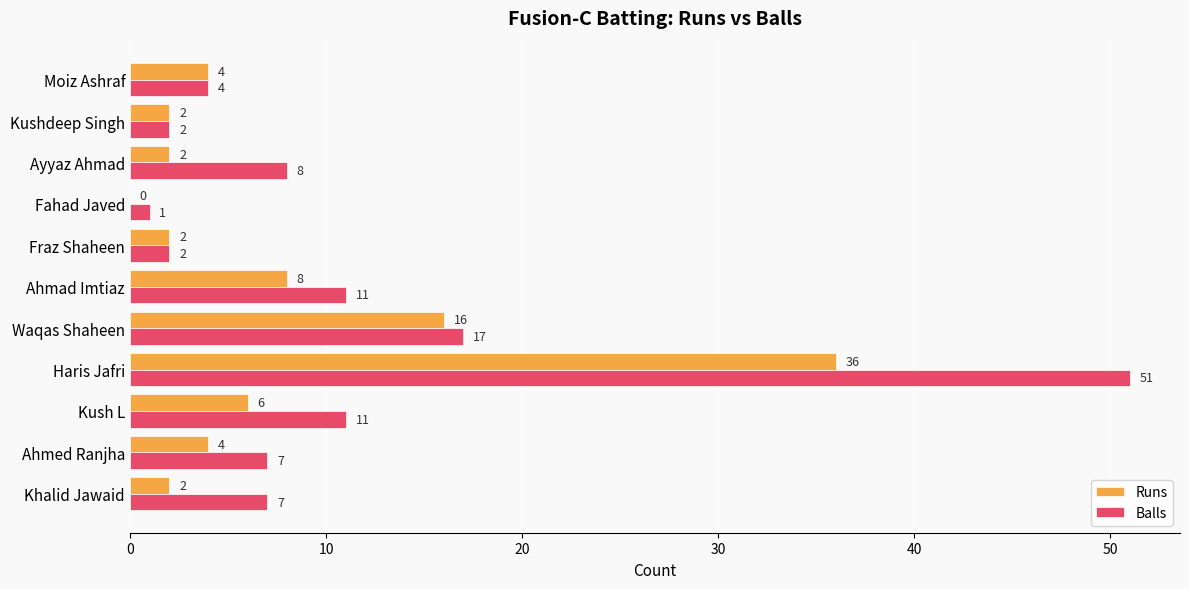

At which label is Balls closest to 26?

Waqas Shaheen